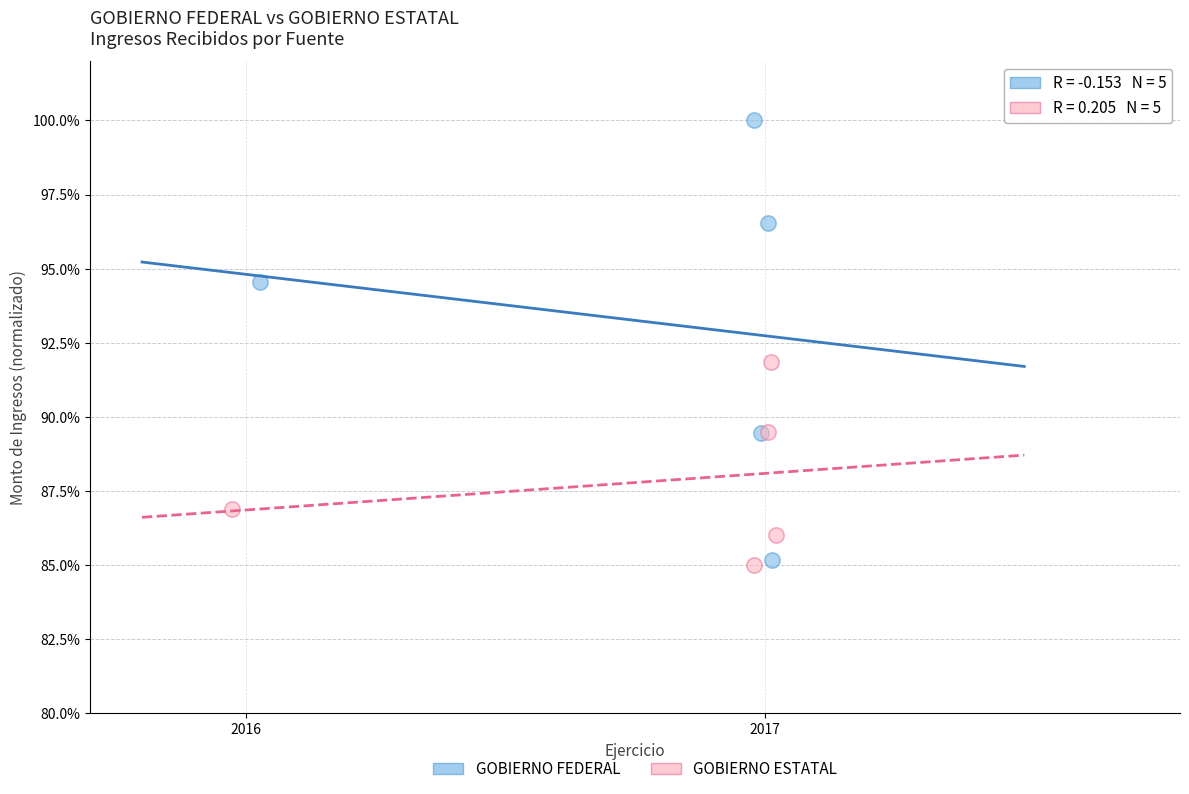

Which series has the widest spread of Y values?

GOBIERNO FEDERAL